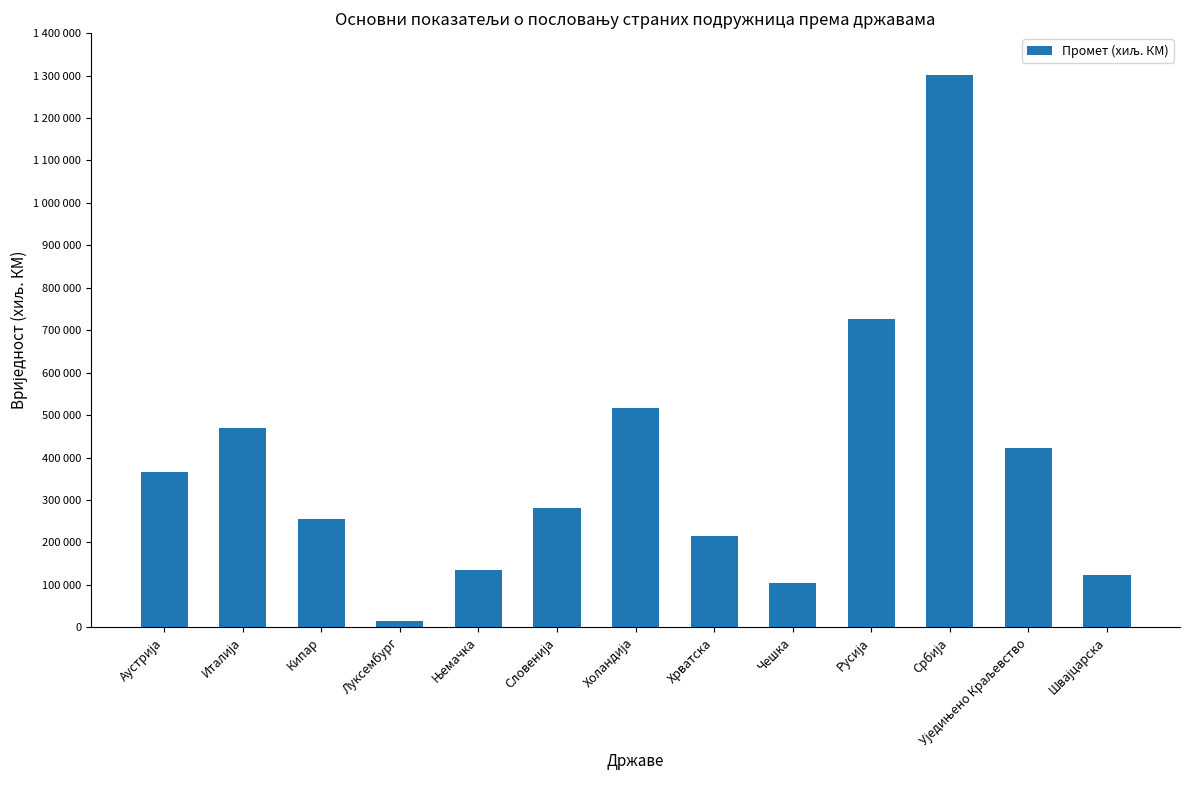

At which label does the data first exceed 281697?

Аустрија